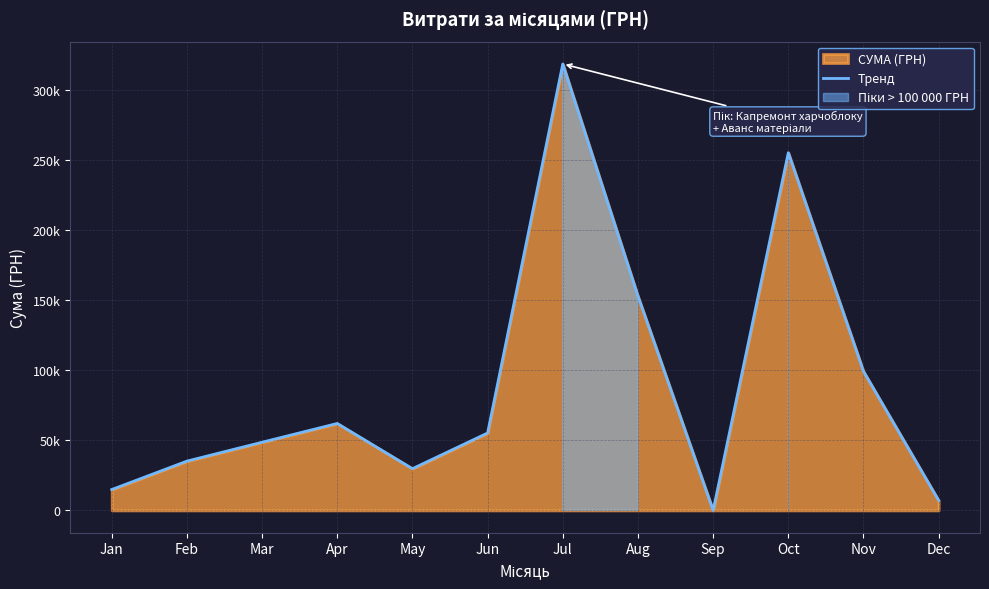

What is the change in value from Feb to Apr?

+26900.0